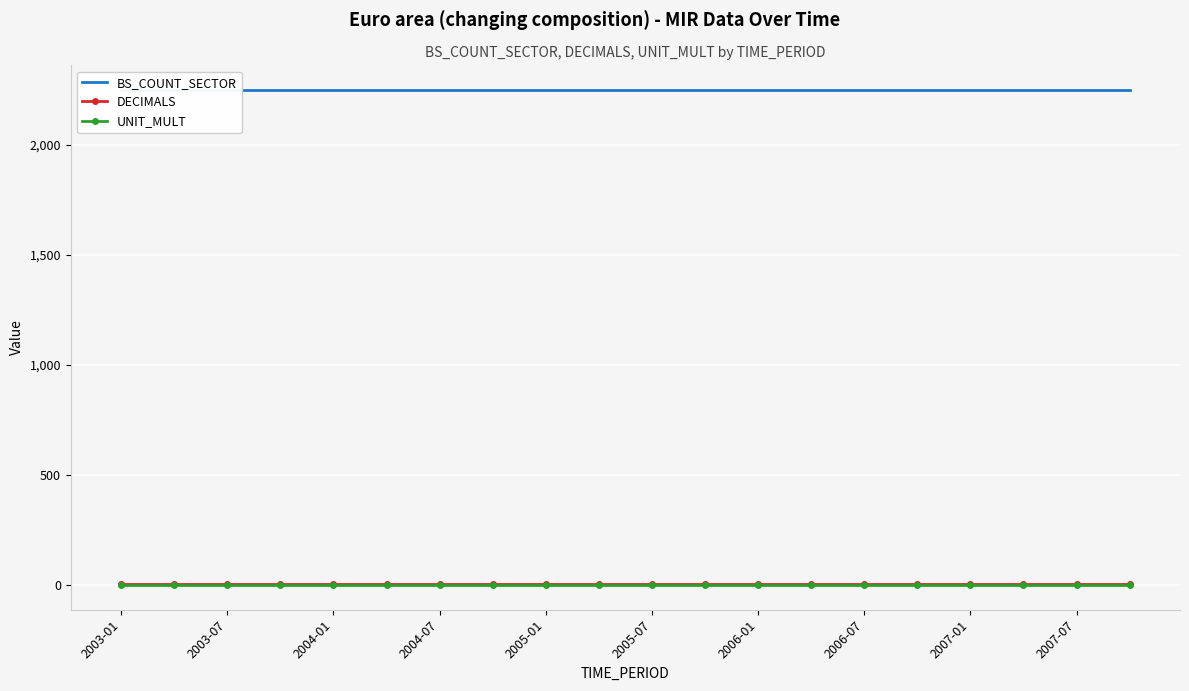

Which series has the largest total across all categories?

BS_COUNT_SECTOR